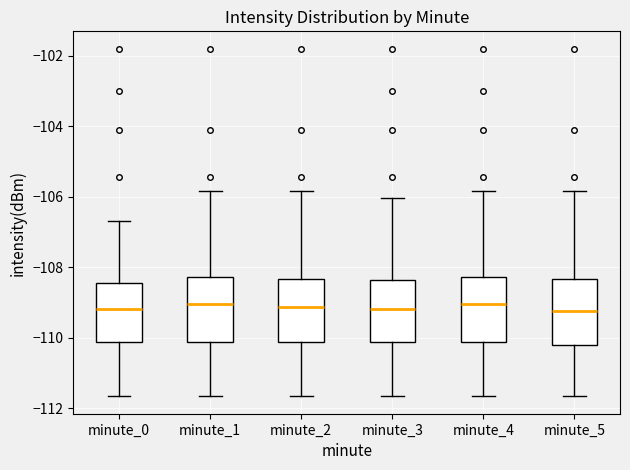

Reading left to right, read every box against the y-axis: the position of its median line, the range the box covers, and the ends of its whiskers. The values are not printed on the chart, so give them approximately, as read against the axis.

minute_0: median -109.2, box -110.2 to -108.4, whiskers -111.6 to -106.6
minute_1: median -109.0, box -110.2 to -108.2, whiskers -111.6 to -105.8
minute_2: median -109.2, box -110.2 to -108.4, whiskers -111.6 to -105.8
minute_3: median -109.2, box -110.2 to -108.4, whiskers -111.6 to -106.0
minute_4: median -109.0, box -110.2 to -108.2, whiskers -111.6 to -105.8
minute_5: median -109.2, box -110.2 to -108.4, whiskers -111.6 to -105.8